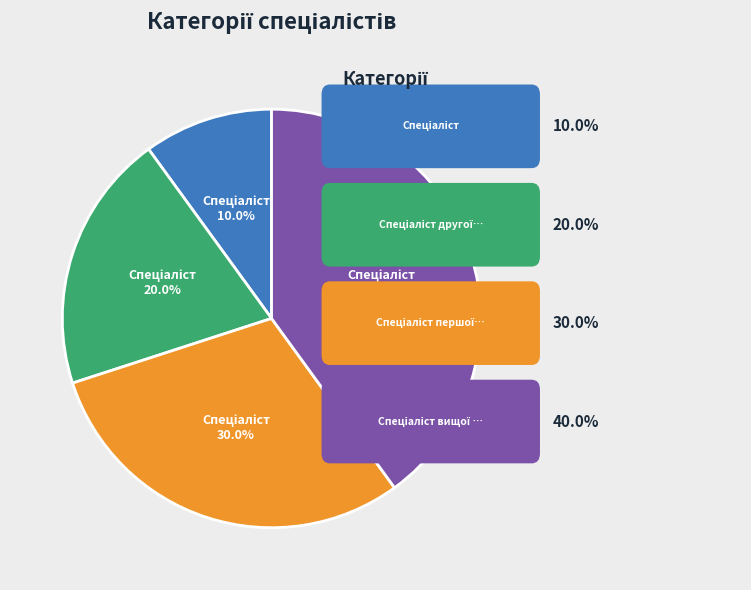

Is there any slice that represents more than half of the pie?

No